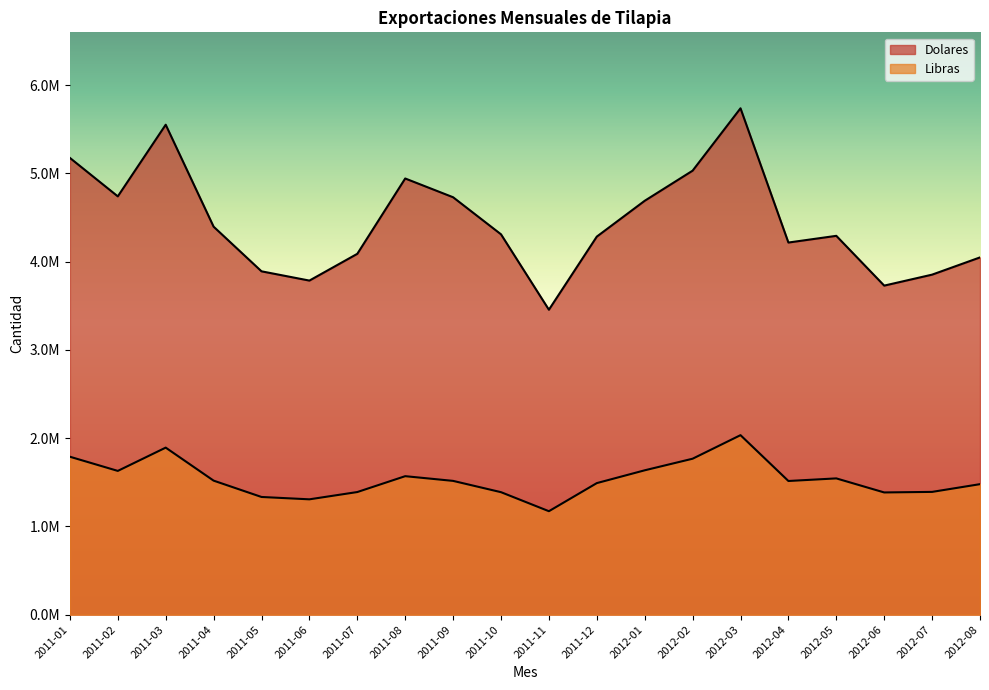

Which series has the widest spread of values?

Dolares